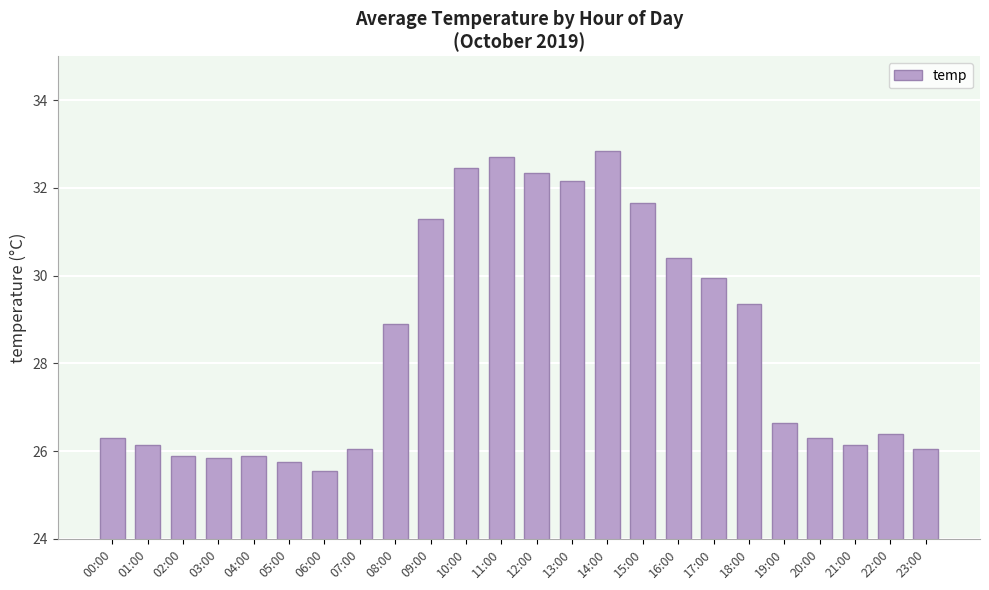

True or false: the data shows 28.9 at 08:00.

True